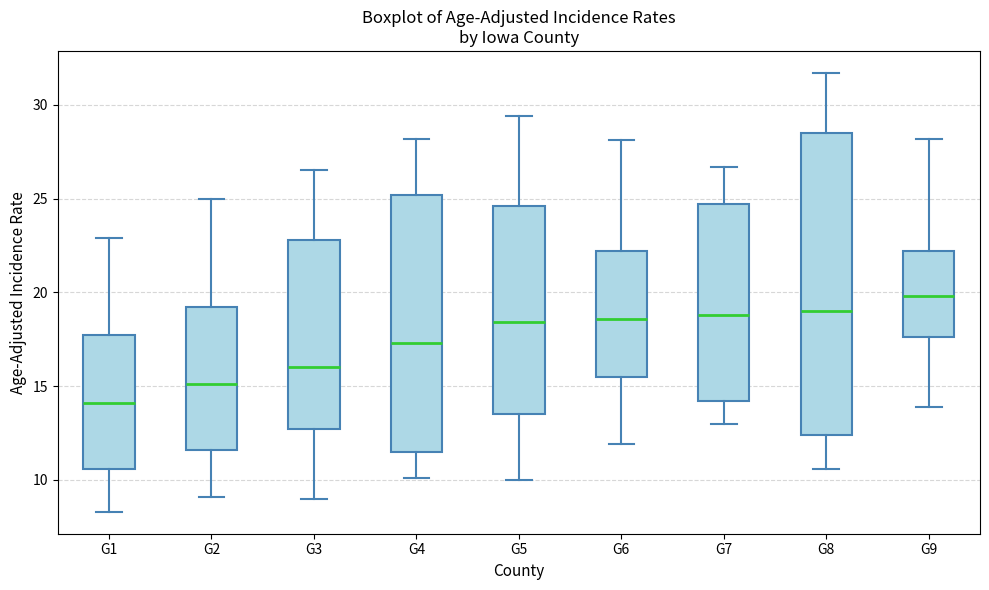

Reading left to right, read every box against the y-axis: the position of its median line, the range the box covers, and the ends of its whiskers. The values are not printed on the chart, so give them approximately, as read against the axis.

G1: median 14.0, box 10.5 to 17.5, whiskers 8.5 to 23.0
G2: median 15.0, box 11.5 to 19.0, whiskers 9.0 to 25.0
G3: median 16.0, box 12.5 to 23.0, whiskers 9.0 to 26.5
G4: median 17.5, box 11.5 to 25.0, whiskers 10.0 to 28.0
G5: median 18.5, box 13.5 to 24.5, whiskers 10.0 to 29.5
G6: median 18.5, box 15.5 to 22.0, whiskers 12.0 to 28.0
G7: median 19.0, box 14.0 to 24.5, whiskers 13.0 to 26.5
G8: median 19.0, box 12.5 to 28.5, whiskers 10.5 to 31.5
G9: median 20.0, box 17.5 to 22.0, whiskers 14.0 to 28.0